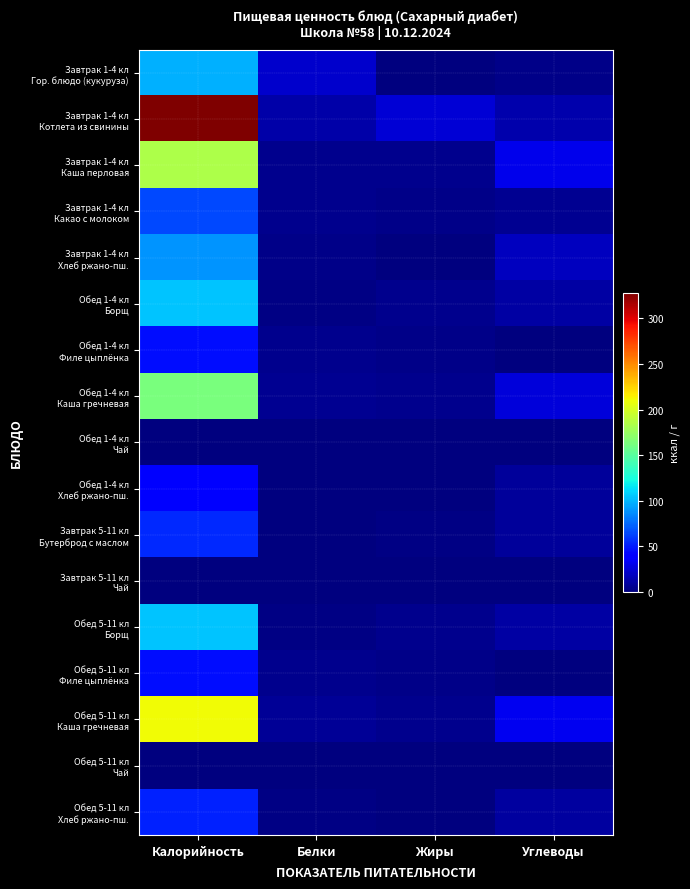

At which category does the chart reach its minimum across all series?

Белки